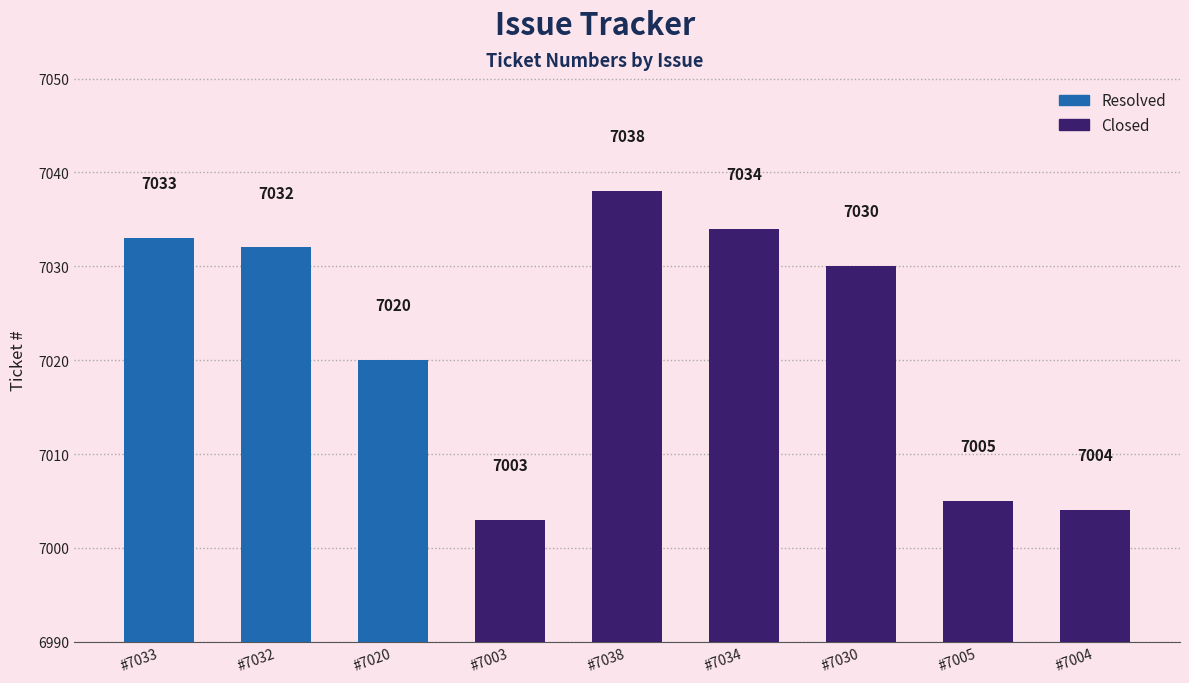

How many bars are there in total?

9